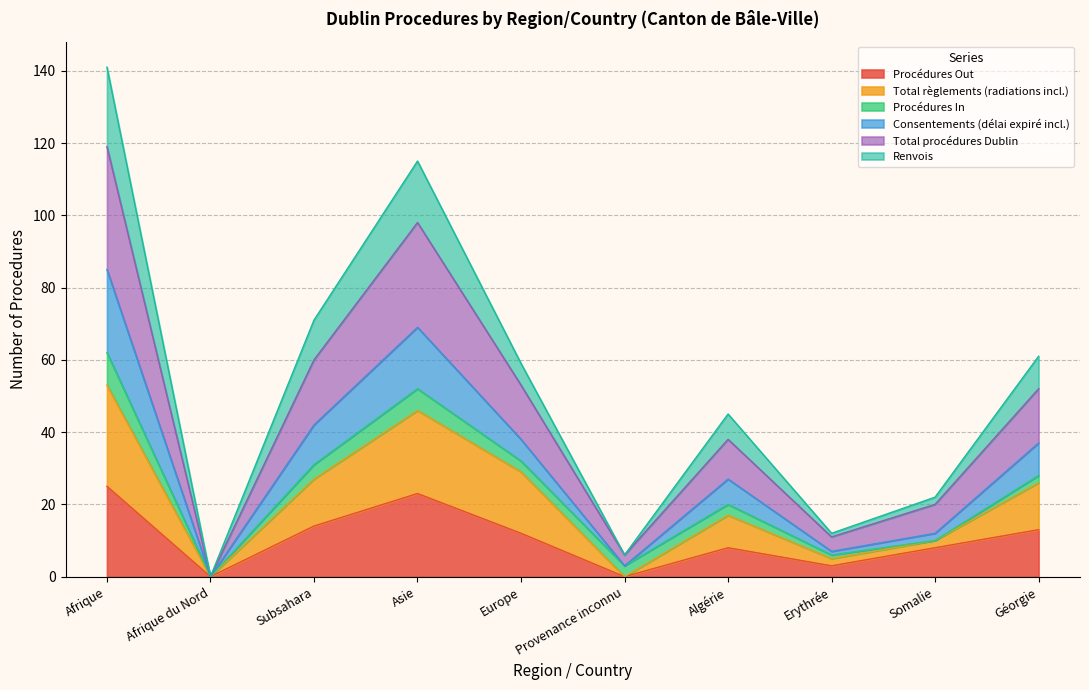

Where is the first local maximum for Total procédures Dublin?

Asie